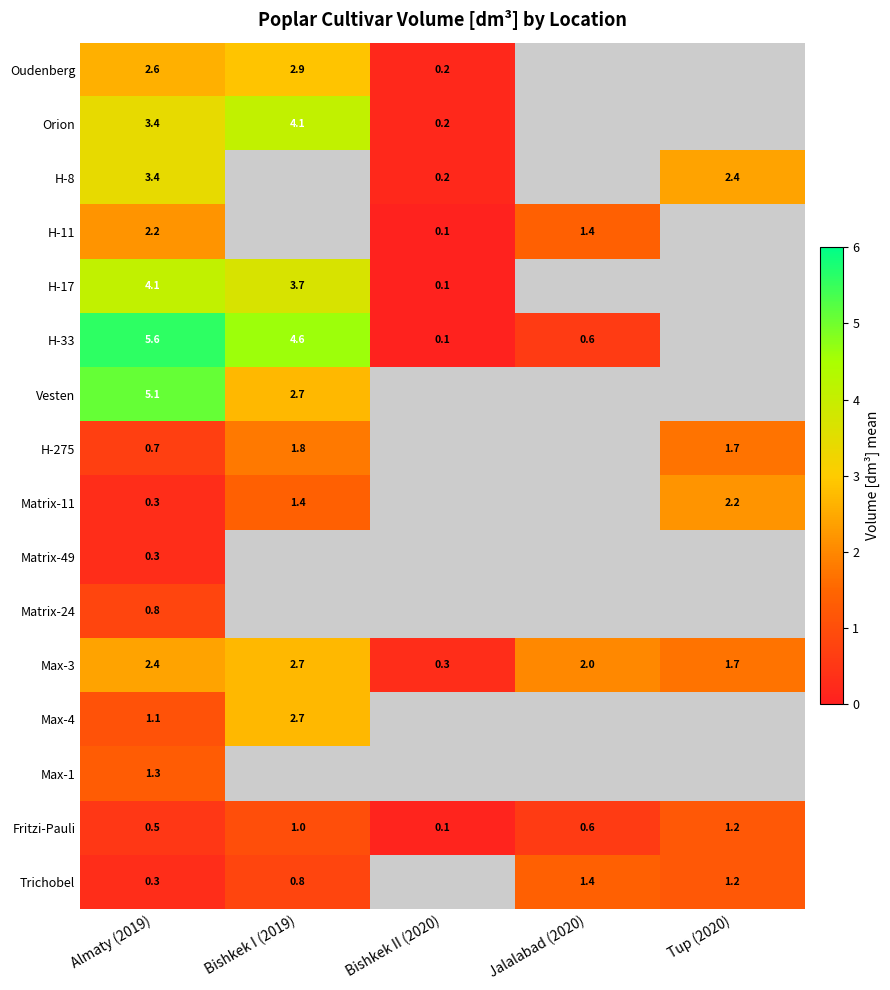

Is it true that H-8 equals 1.8 at Almaty (2019)?

False